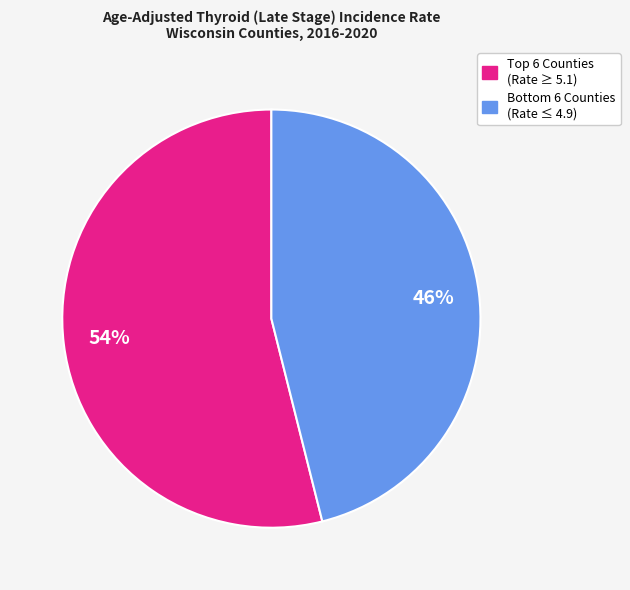

To the nearest percent, what is the difference between the largest and smallest slice percentages?

8%